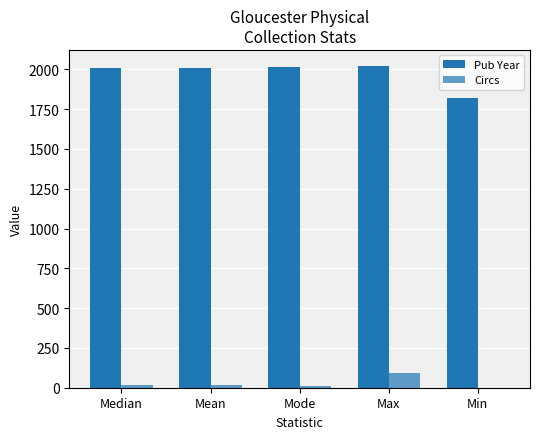

Is the value of Pub Year at Min greater than the value of Circs at Min?

Yes